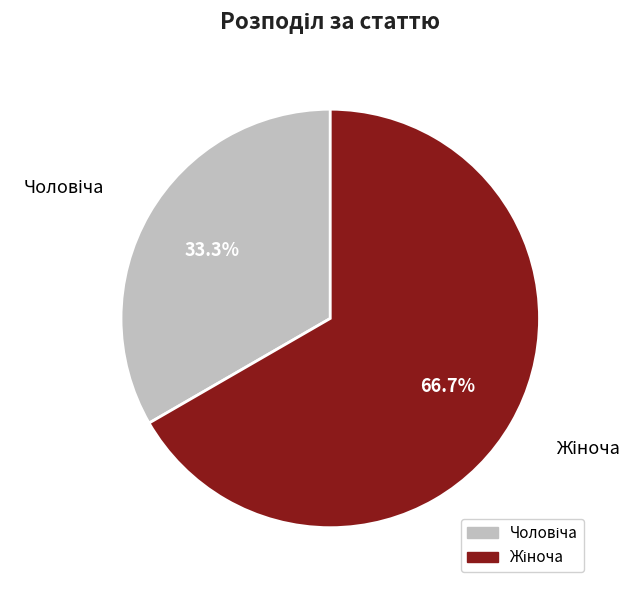

Does any single category account for the majority?

Yes